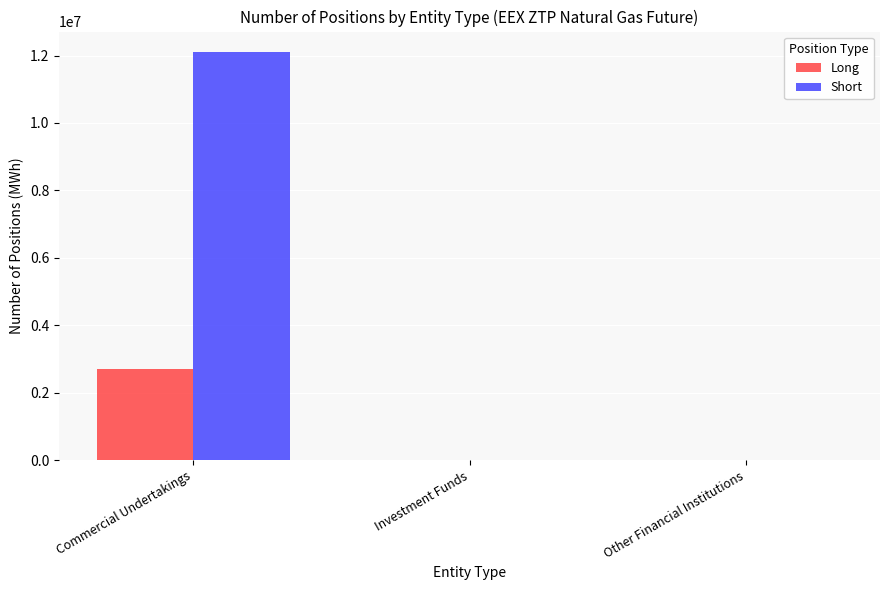

The Long series shows 0 at Investment Funds. True or false?

True